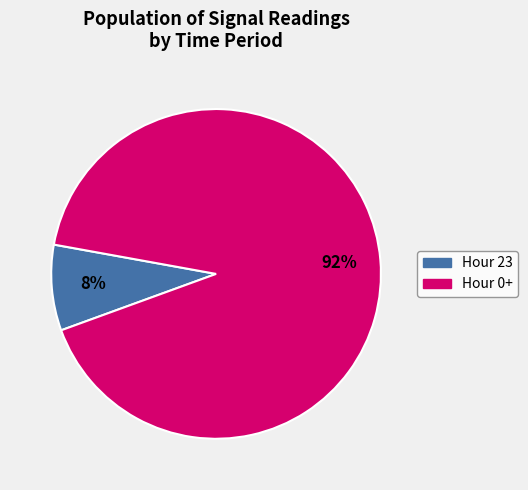

Does any single category account for the majority?

Yes